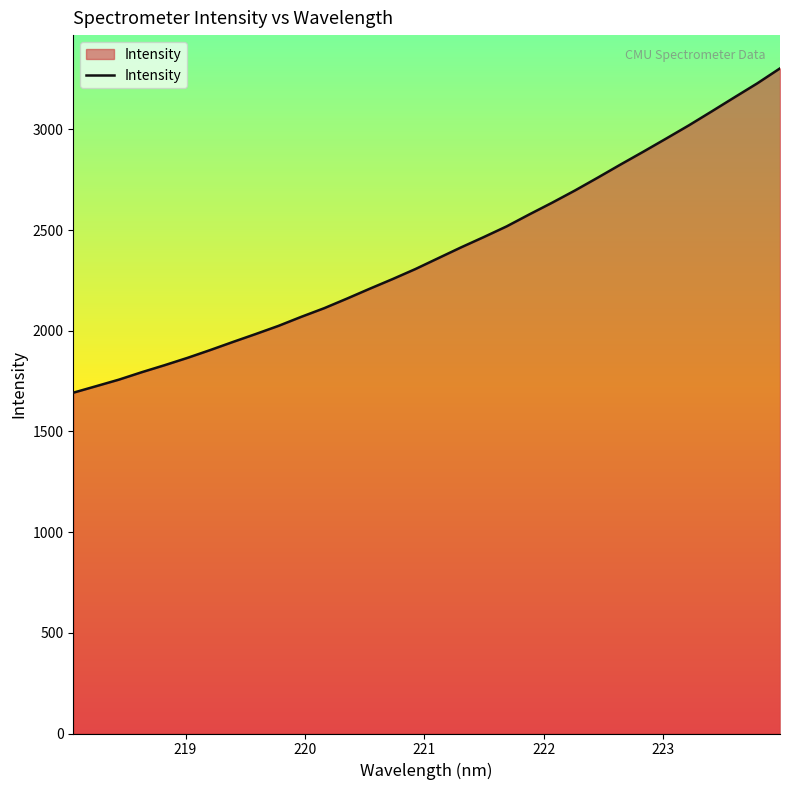

What is the minimum value shown in the chart?

1692.5